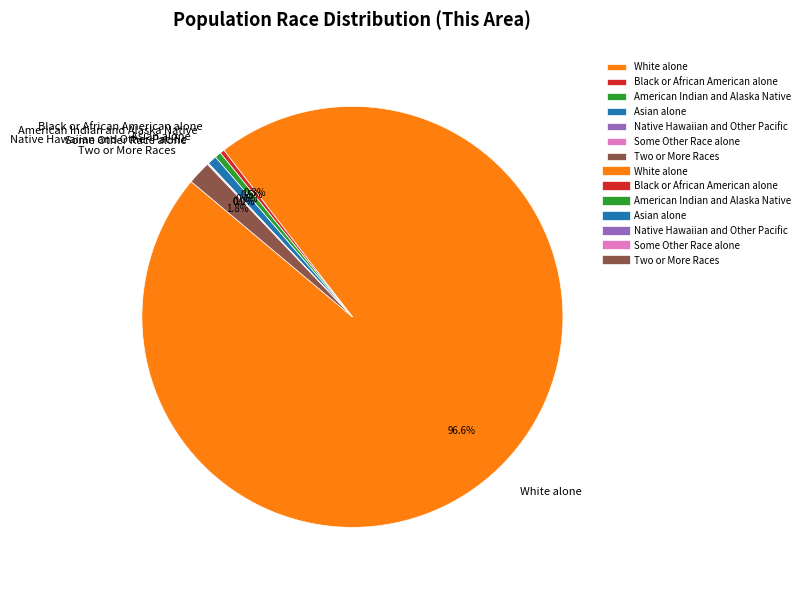

Which has a higher value, Asian alone or White alone?

White alone